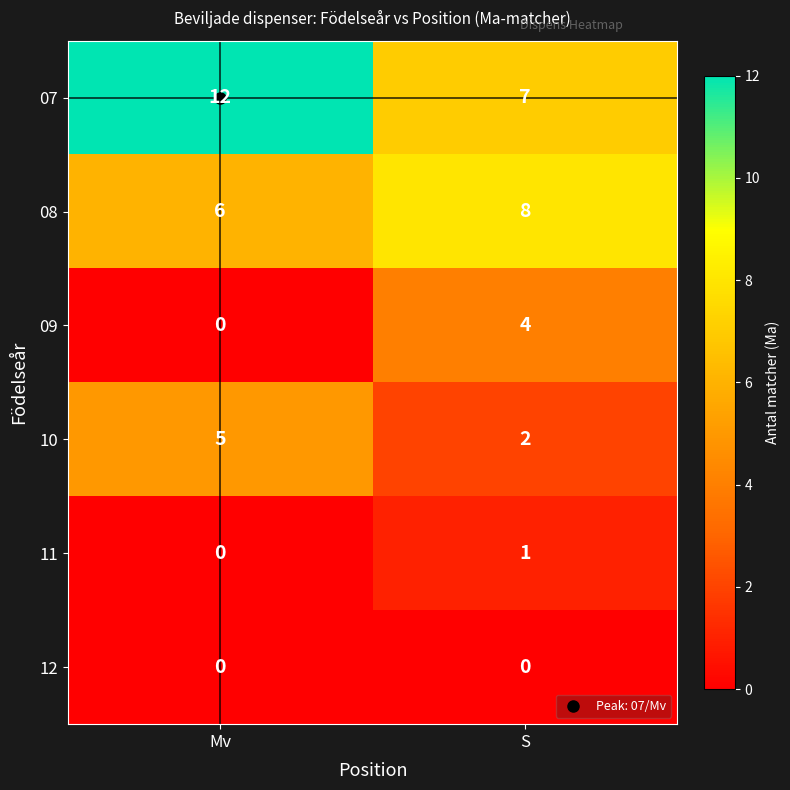

The 11 series shows 0 at Mv. True or false?

True